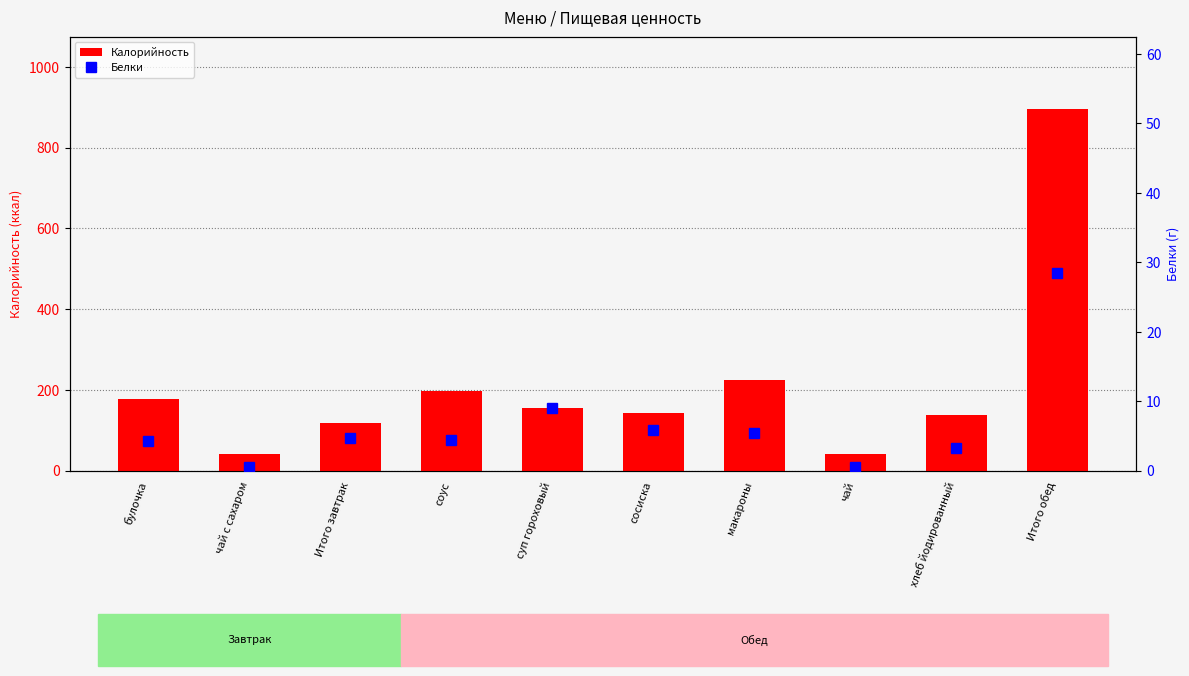

What is the difference between the highest and lowest values at суп гороховый?

144.9